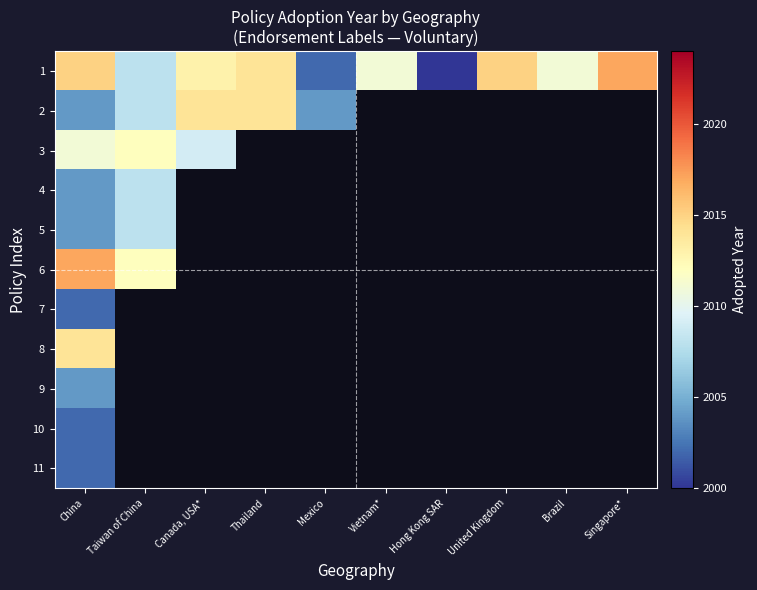

What is the spread (max minus min) of values at Canada, USA*?

5.0